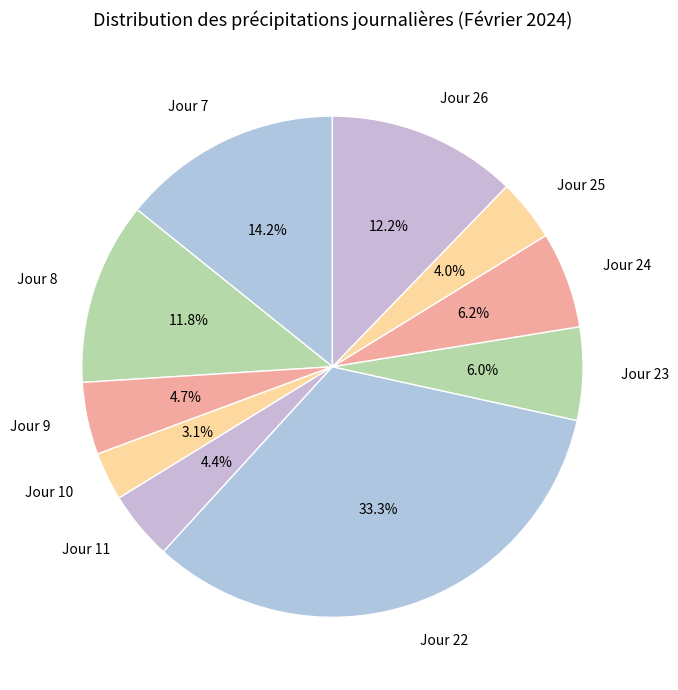

The Jour 8 slice represents 1% of the pie. True or false?

False